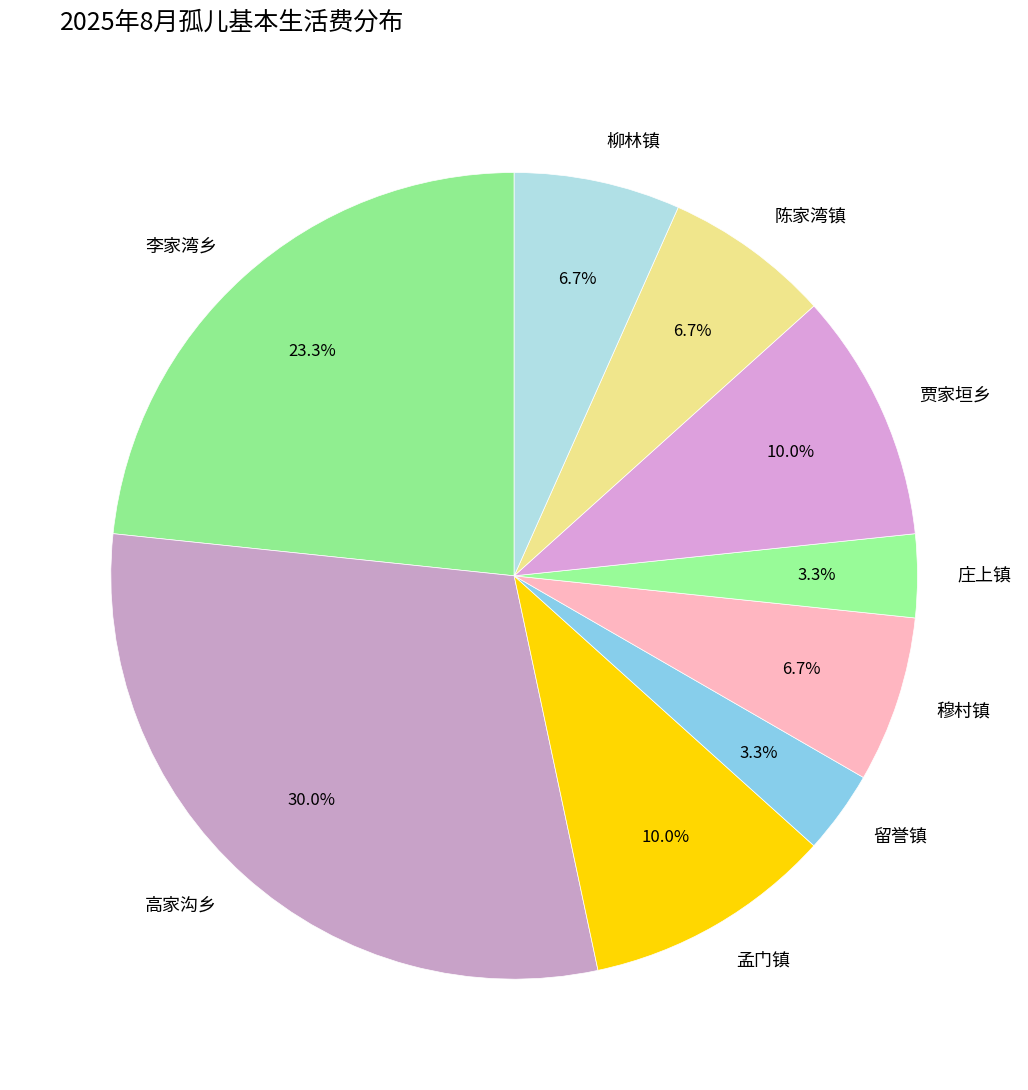

Which slice is the largest?

高家沟乡